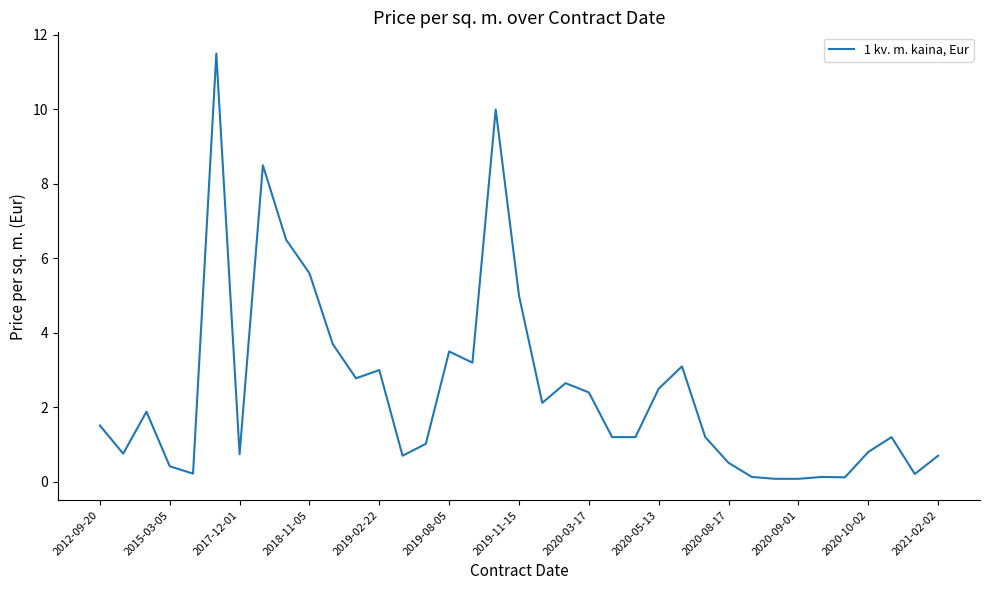

What is the difference between the maximum and minimum values?

11.4